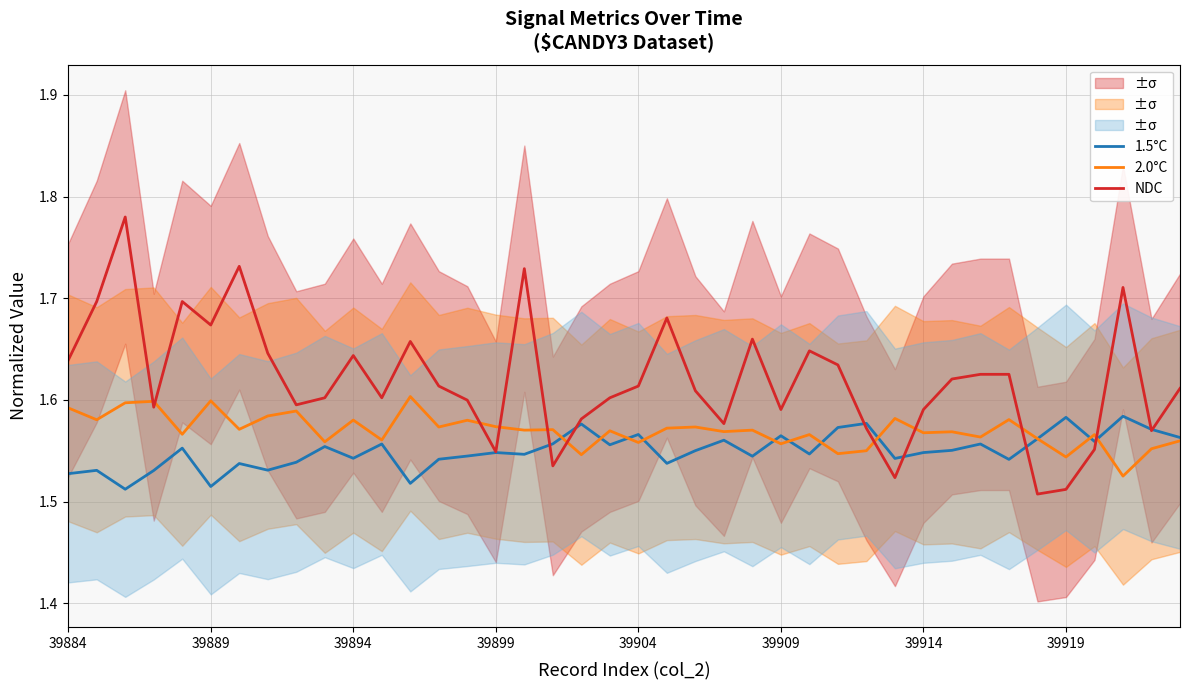

List the series in order of their overall mean, highest first.

NDC, 2.0°C, 1.5°C